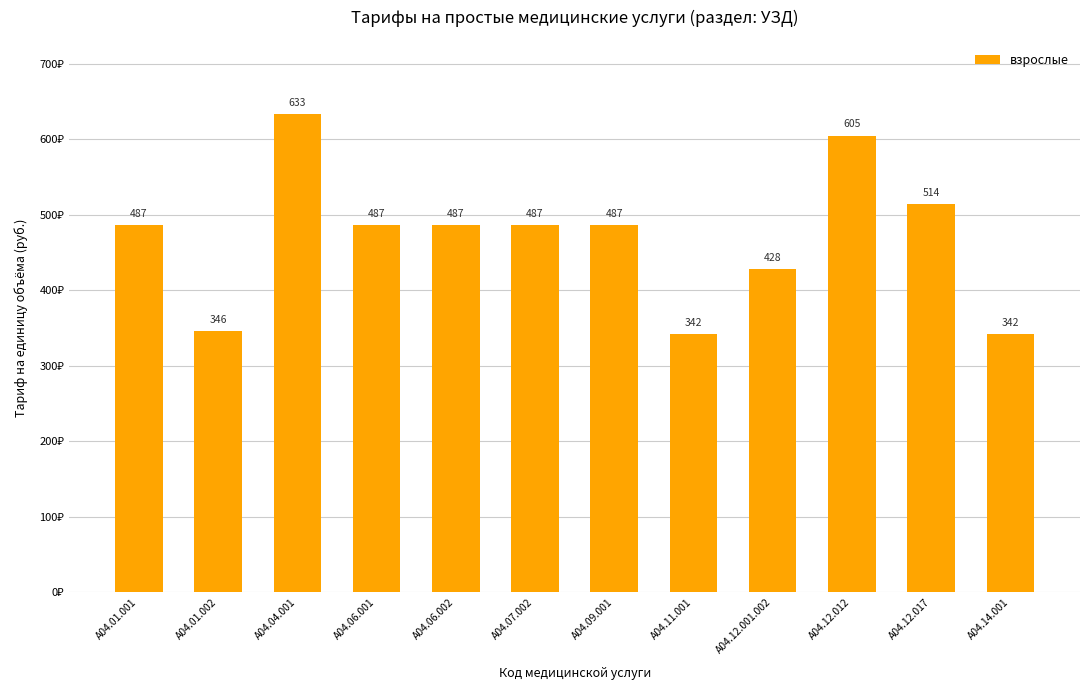

What is the greatest value displayed?

633